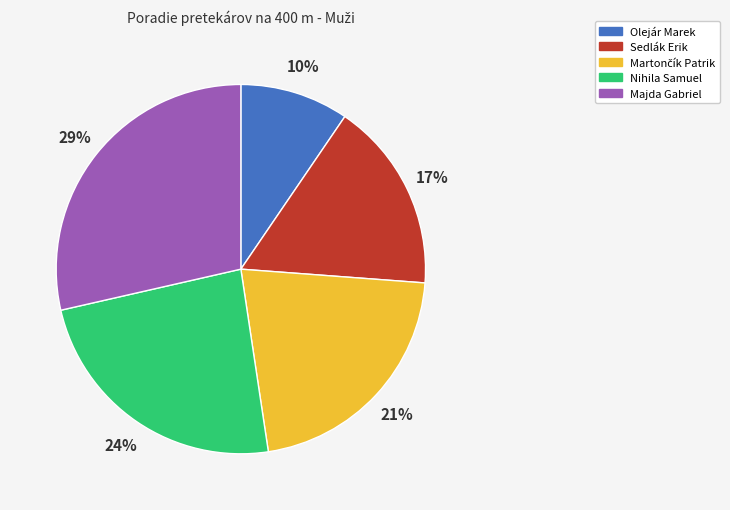

To the nearest percent, what is the average slice percentage?

20%